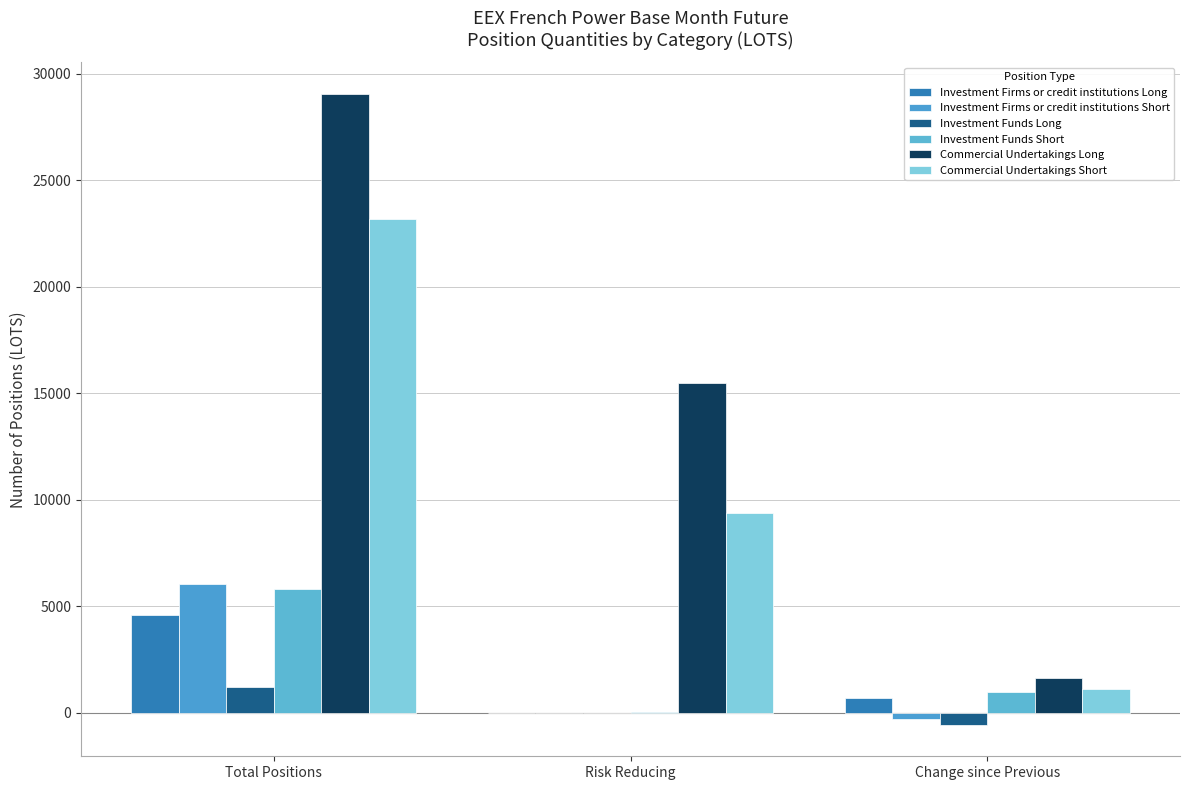

What is the average value of the Investment Funds Long series?

227.1